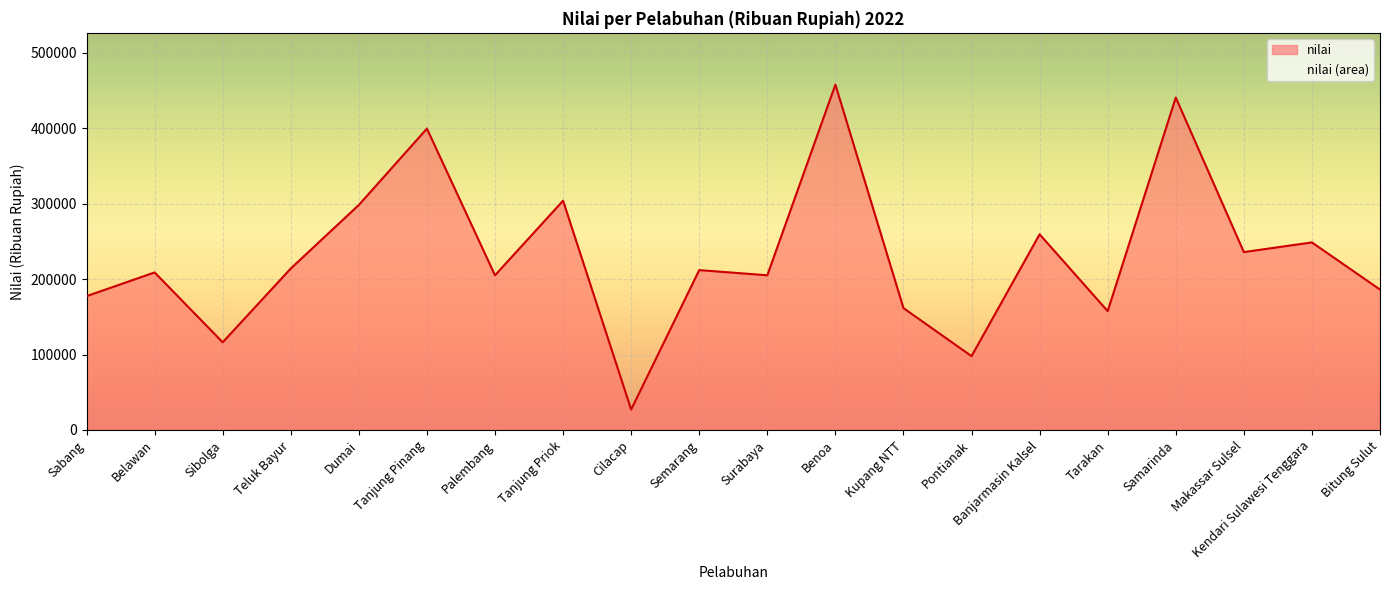

What is the value of the 8th point from the left?

303981